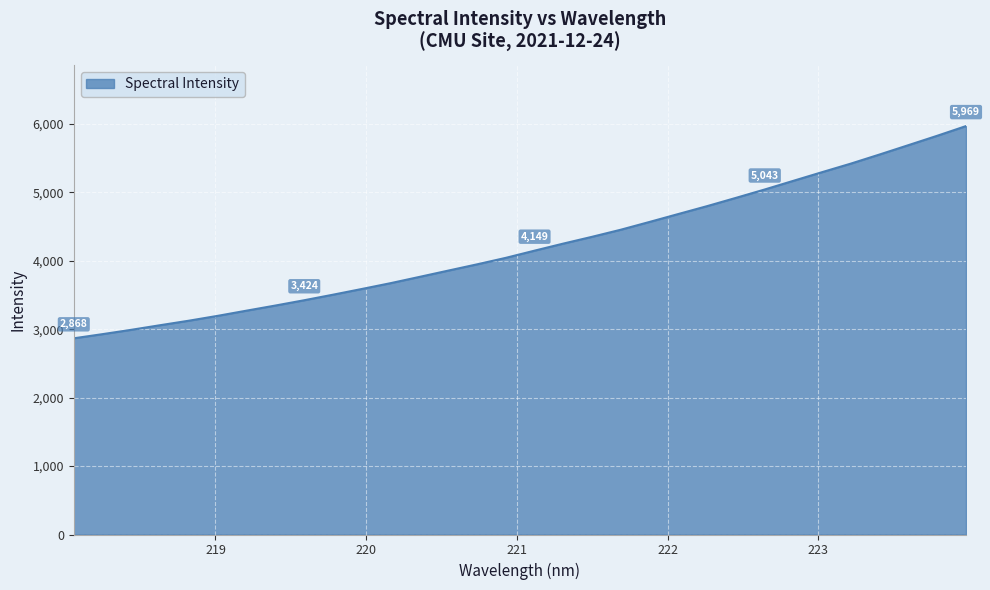

What is the maximum value shown in the chart?

5969.5